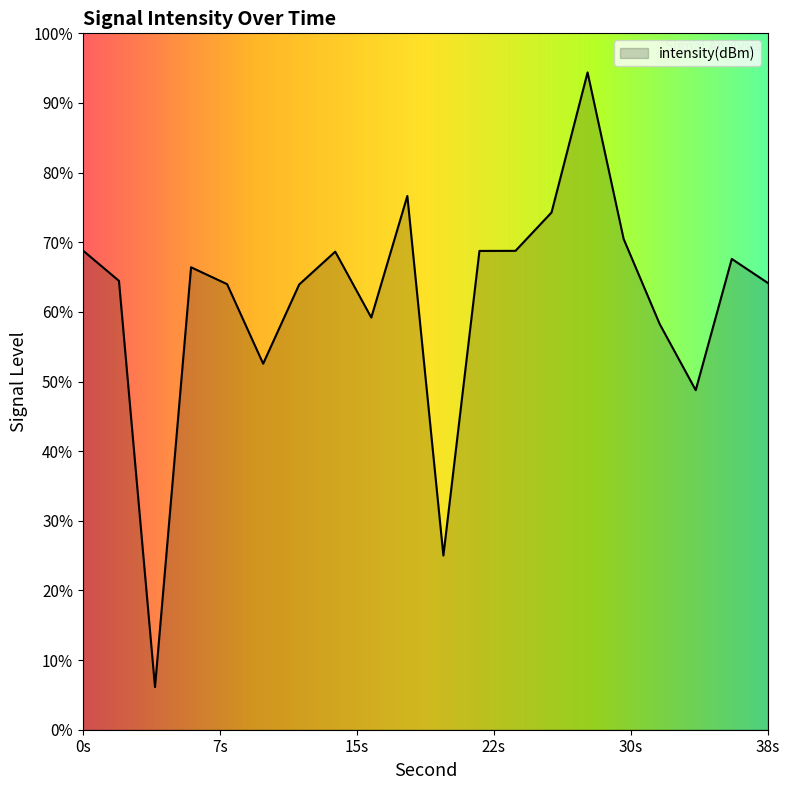

How many interior local valleys (lower than both neighbors) does the data have?

5